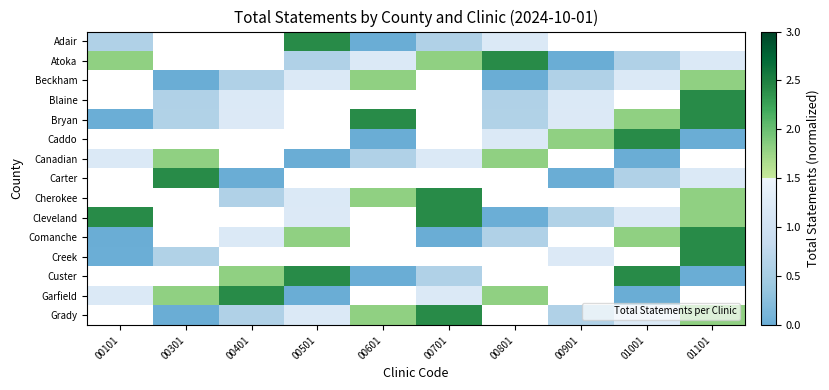

At 00601, list the series in order from smallest to largest.

Adair, Caddo, Custer, Canadian, Atoka, Beckham, Blaine, Cherokee, Bryan, Carter, Cleveland, Comanche, Creek, Garfield, Grady